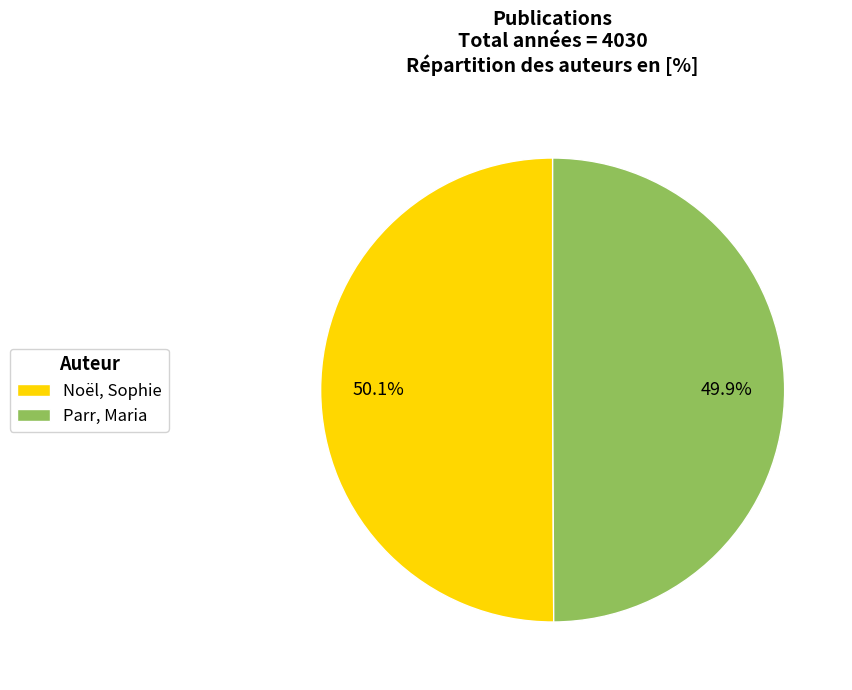

Combined, what portion of the pie is Noël, Sophie and Parr, Maria?

100.0%